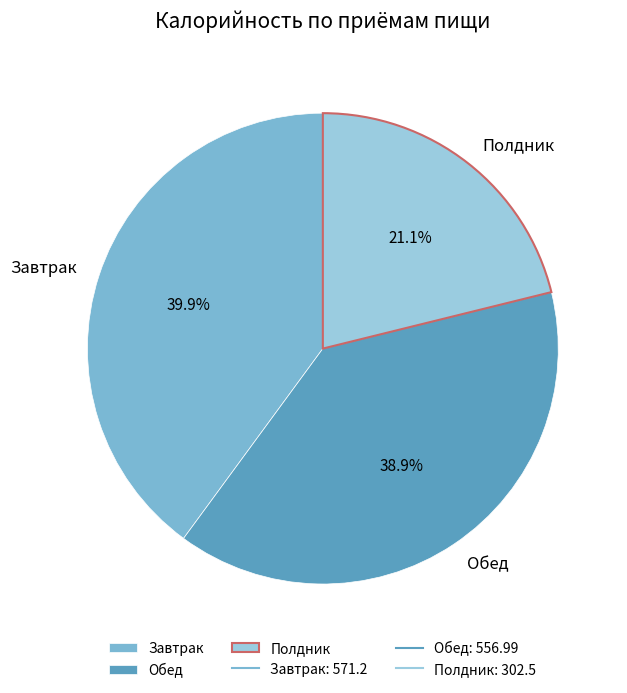

To the nearest percent, what is the combined percentage of Полдник and Обед?

60%